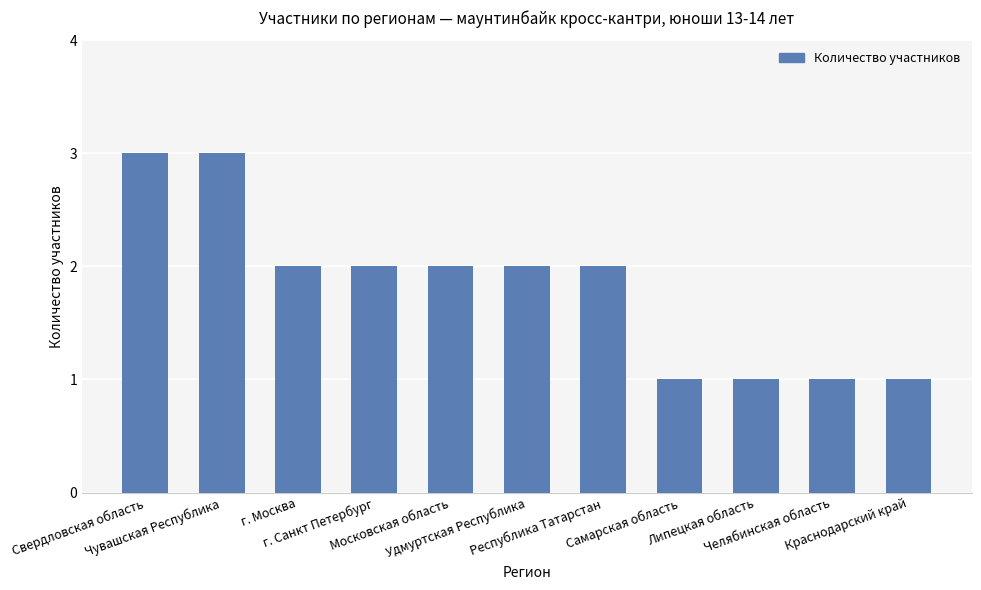

Where does the data first go above 2?

Свердловская область